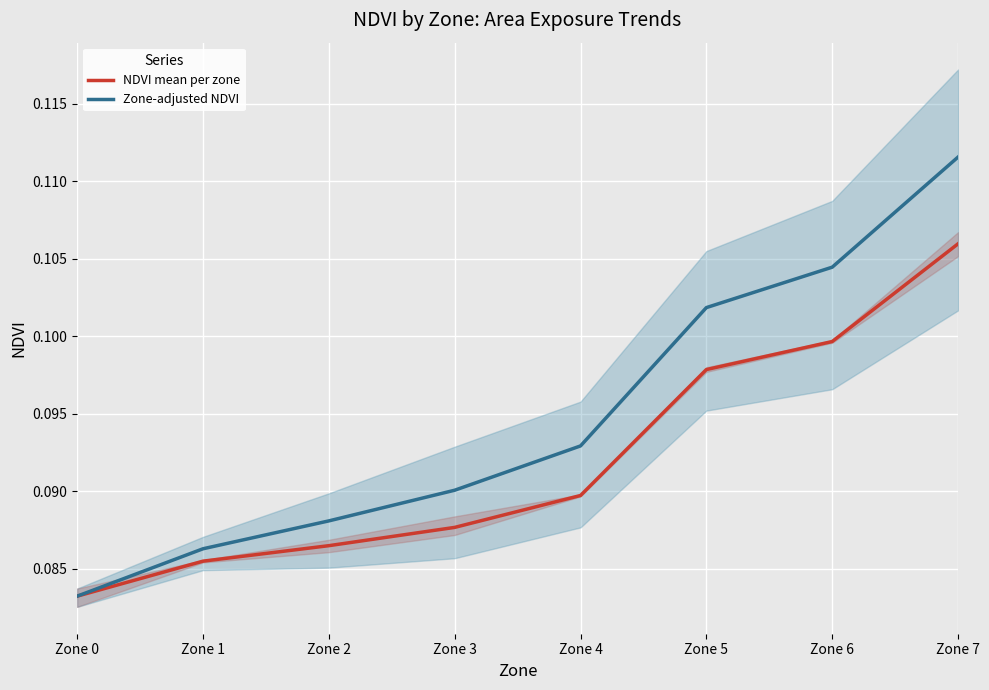

Which has a higher value, Zone 6 or Zone 7?

Zone 7